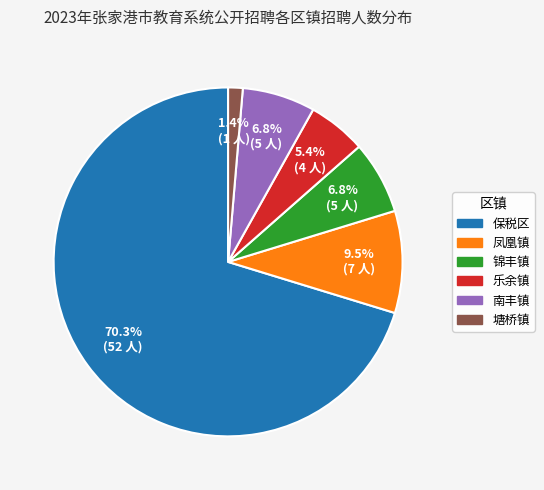

Does any single category account for the majority?

Yes